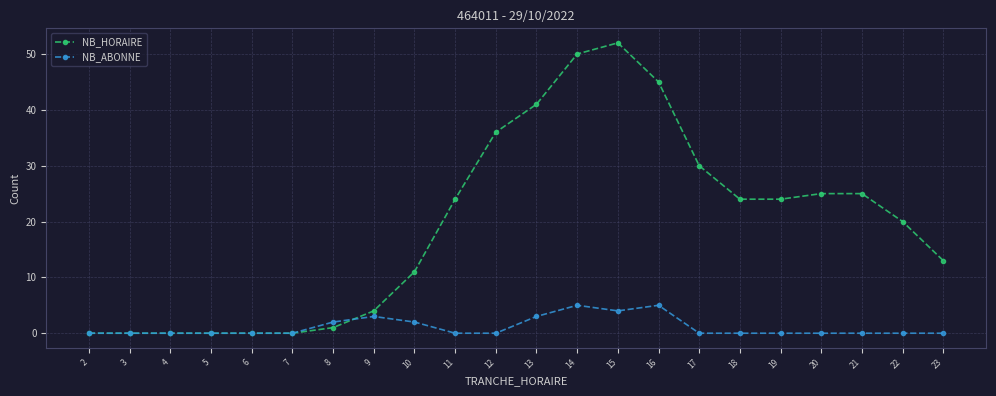

Reading left to right, what are all the values shown in this chart?

NB_HORAIRE: 2=0	3=0	4=0	5=0	6=0	7=0	8=1	9=4	10=11	11=24	12=36	13=41	14=50	15=52	16=45	17=30	18=24	19=24	20=25	21=25	22=20	23=13
NB_ABONNE: 2=0	3=0	4=0	5=0	6=0	7=0	8=2	9=3	10=2	11=0	12=0	13=3	14=5	15=4	16=5	17=0	18=0	19=0	20=0	21=0	22=0	23=0